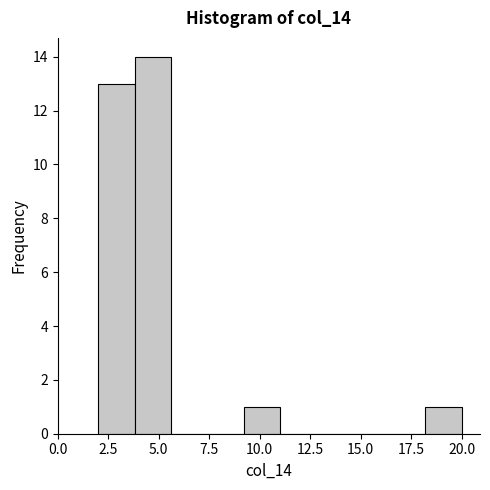

Read against the x-axis, roughly where is the centre of the tallest bar?

4.5